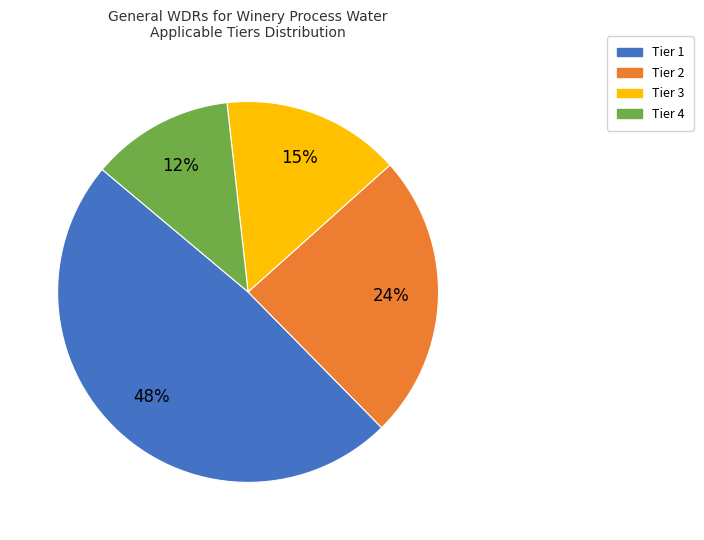

What is the smallest slice in the pie chart?

Tier 4